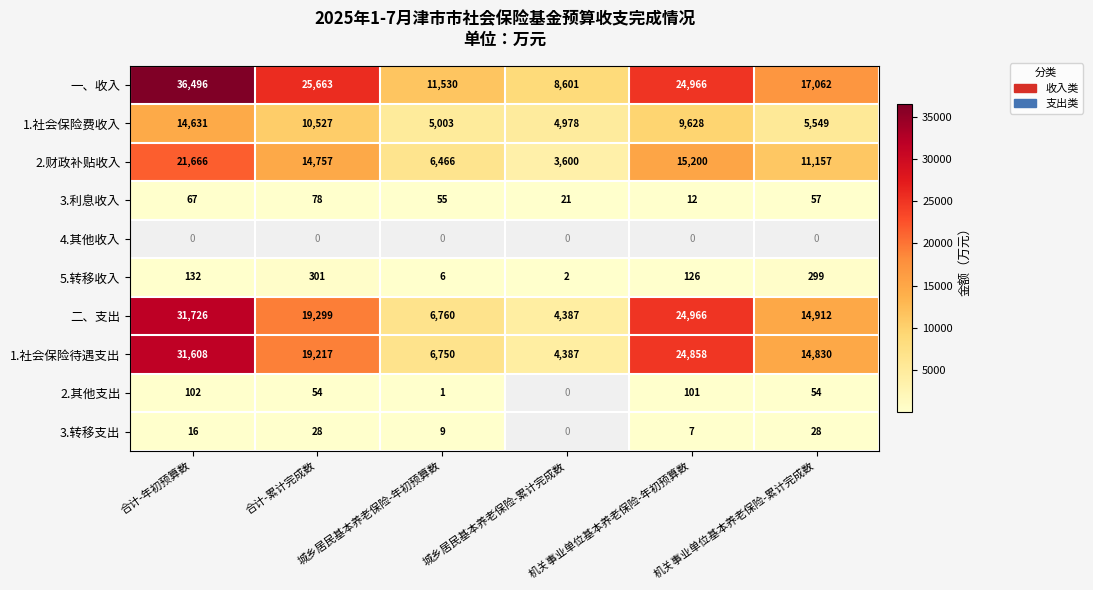

What is the sum of all 一、收入 values?

124318